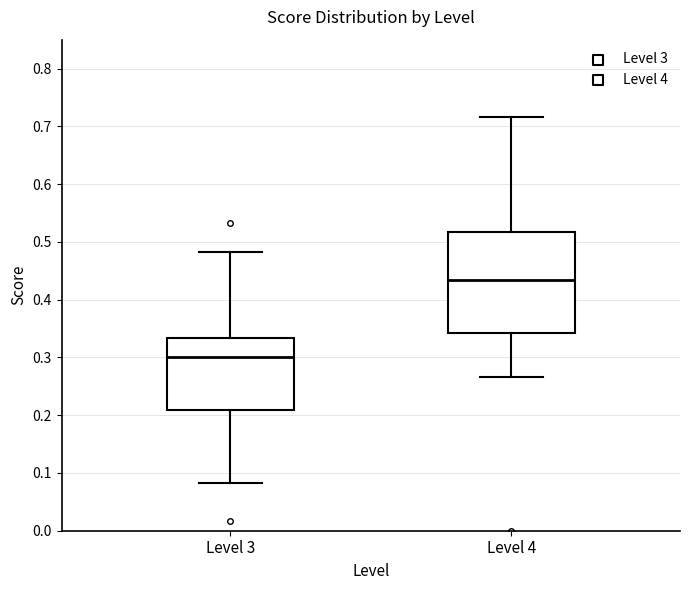

Where is the upper edge of the box for Level 3 on the y-axis? The values are not printed on the chart, so give them approximately, as read against the axis.

0.33